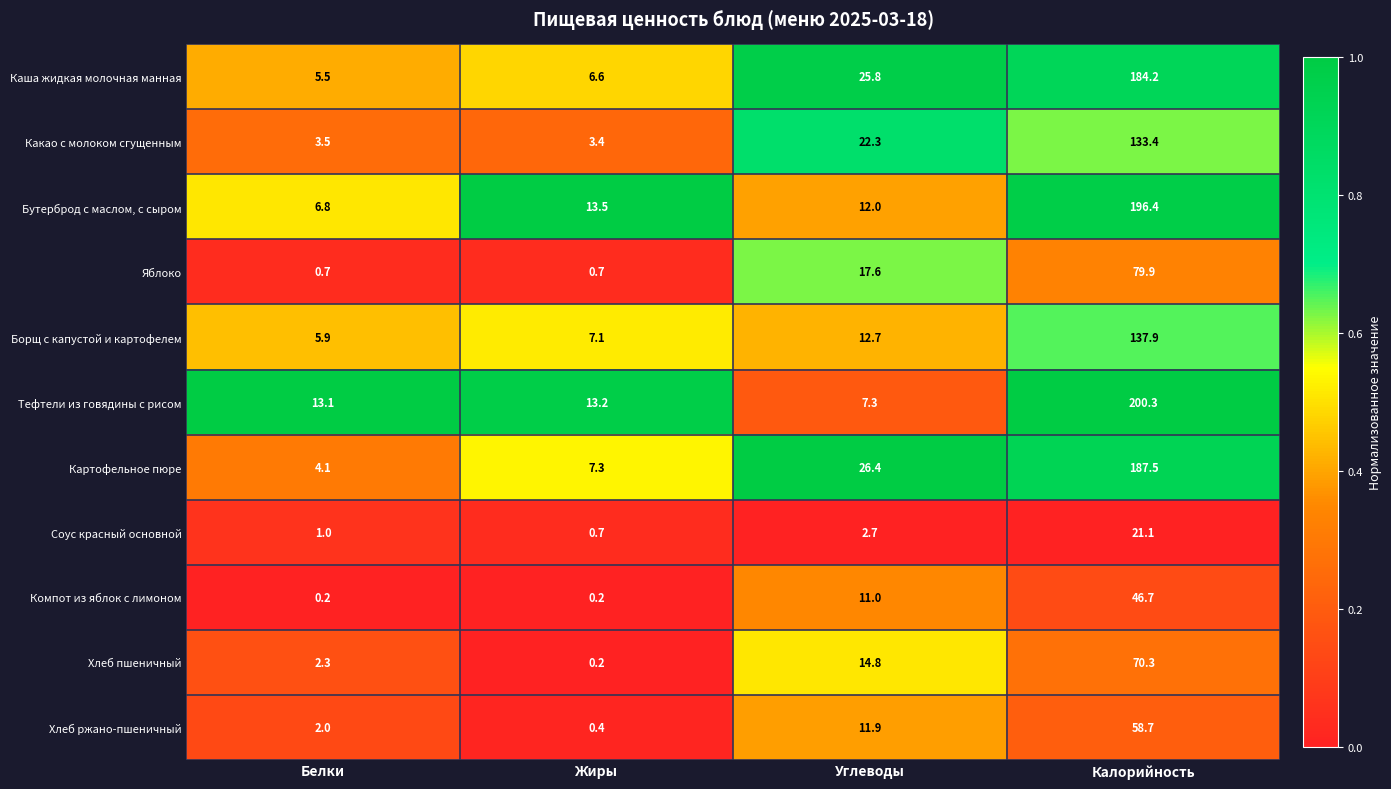

At which category is the sum across all series the highest?

Калорийность